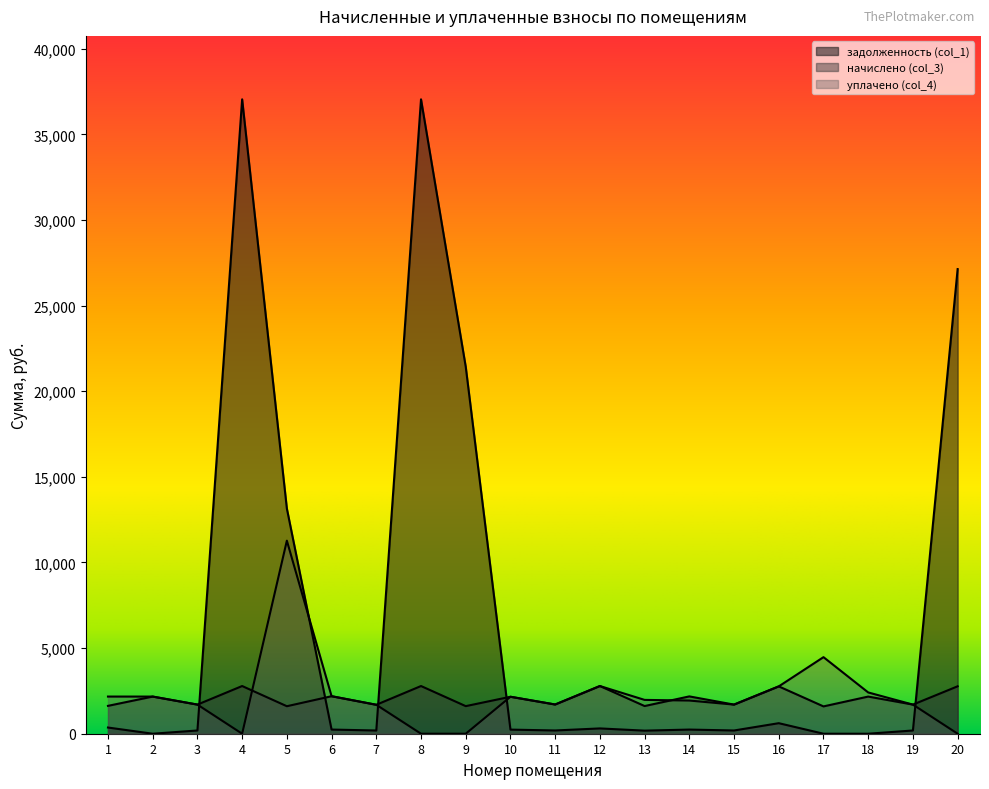

How many lines are shown in the chart?

3